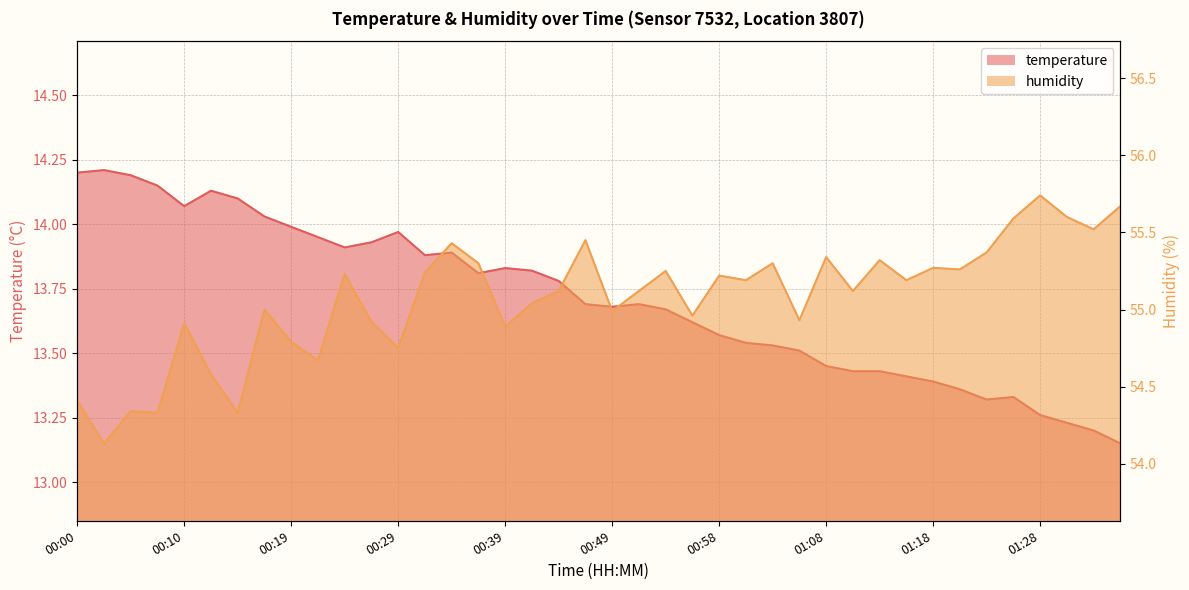

At which category does temperature reach its first local peak?

00:02